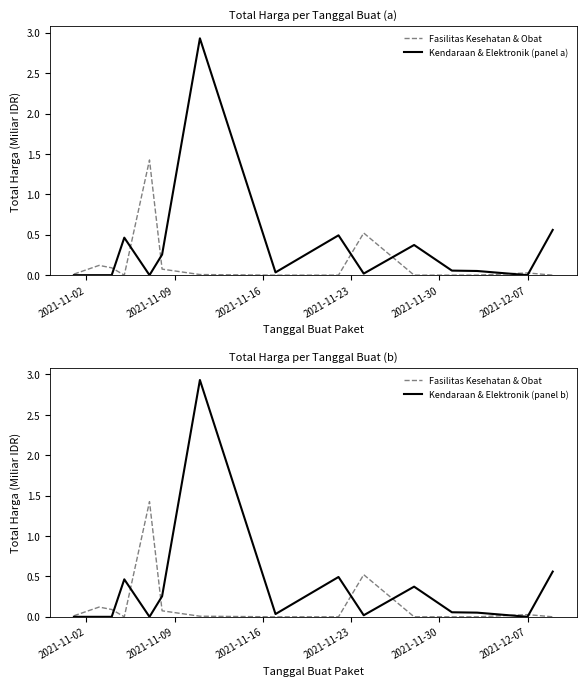

Between 2021-11-09 and 2021-11-02, which is larger?

2021-11-09